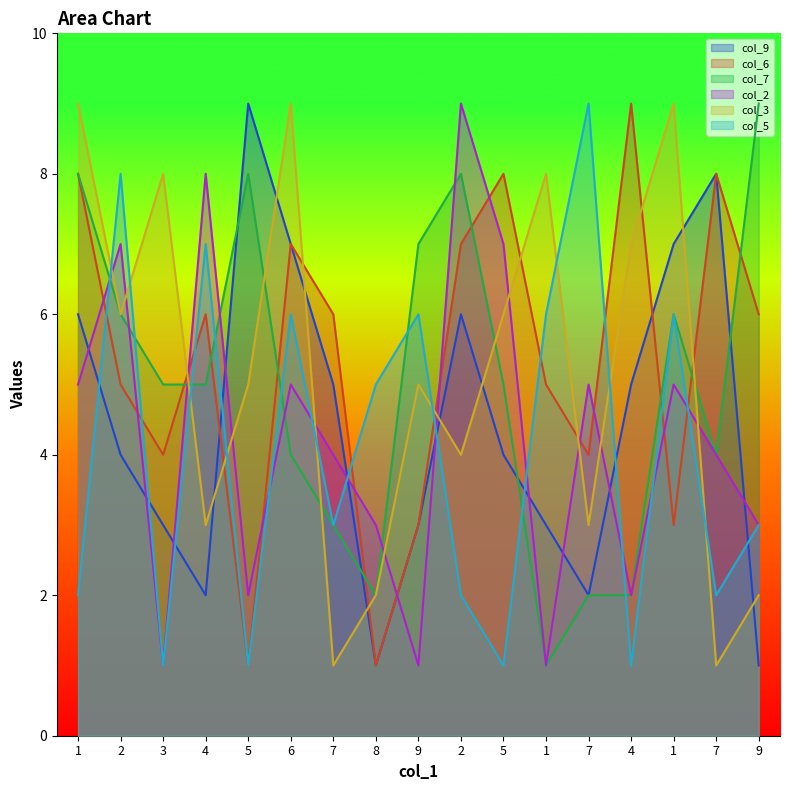

Where does the col_3 series first go above 5?

1